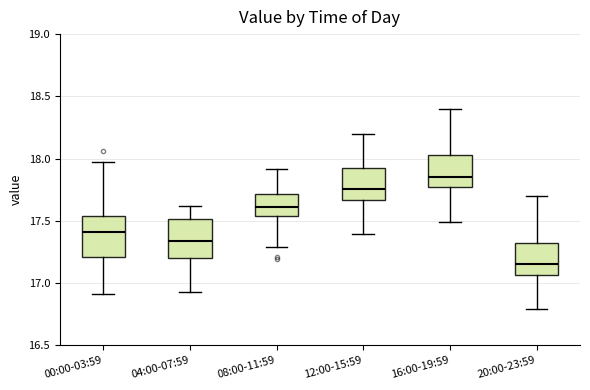

Where is the upper edge of the box for 20:00-23:59 on the y-axis? The values are not printed on the chart, so give them approximately, as read against the axis.

17.35